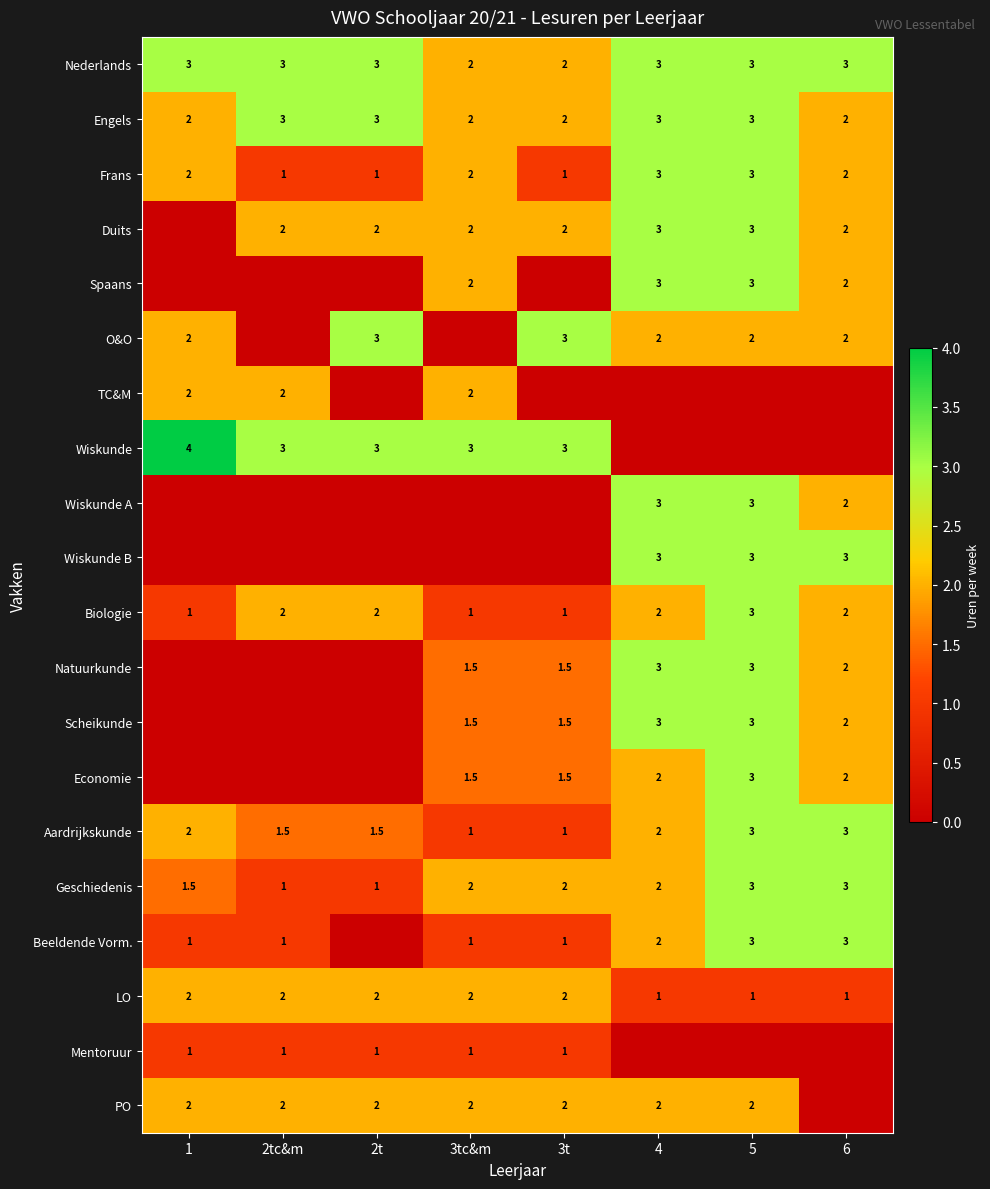

Is it true that Geschiedenis equals 2.0 at 3tc&m?

True